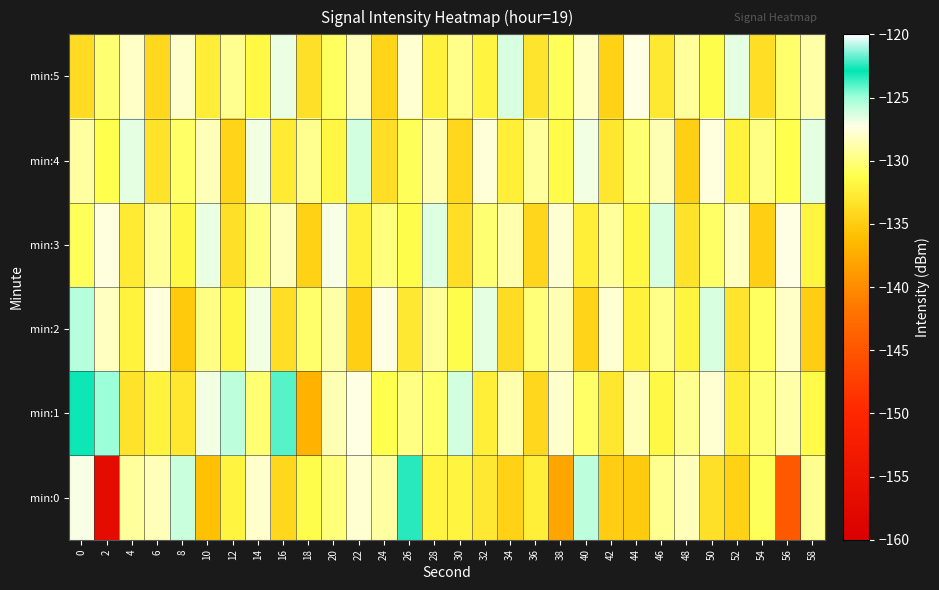

Which series has the widest spread of values?

min:0